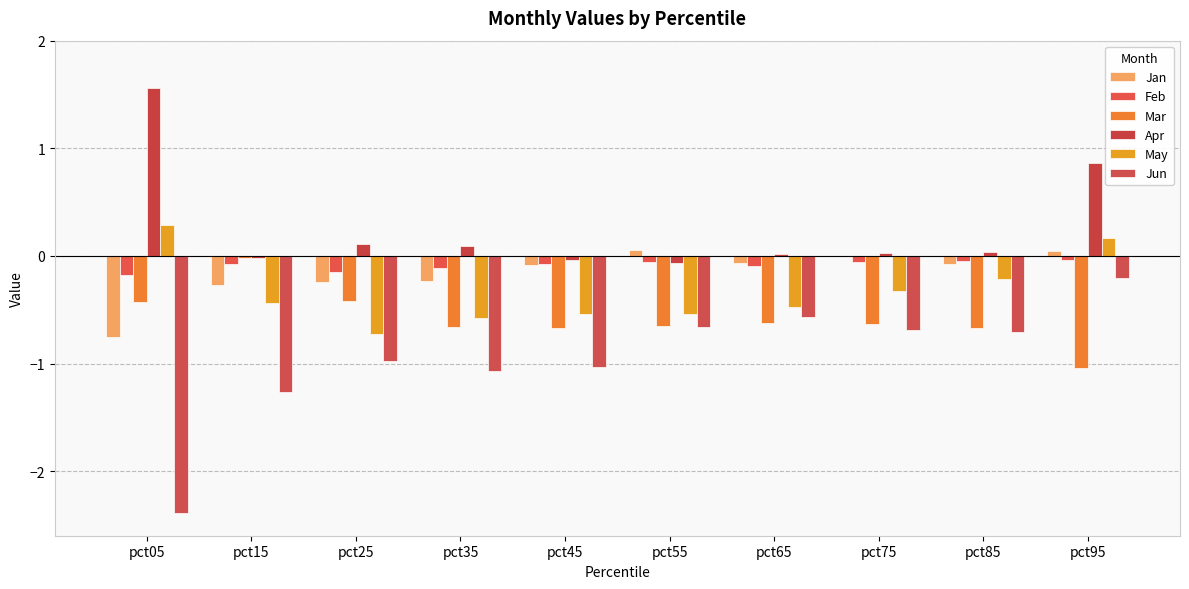

Which category has the lowest value in the Jan series?

pct05